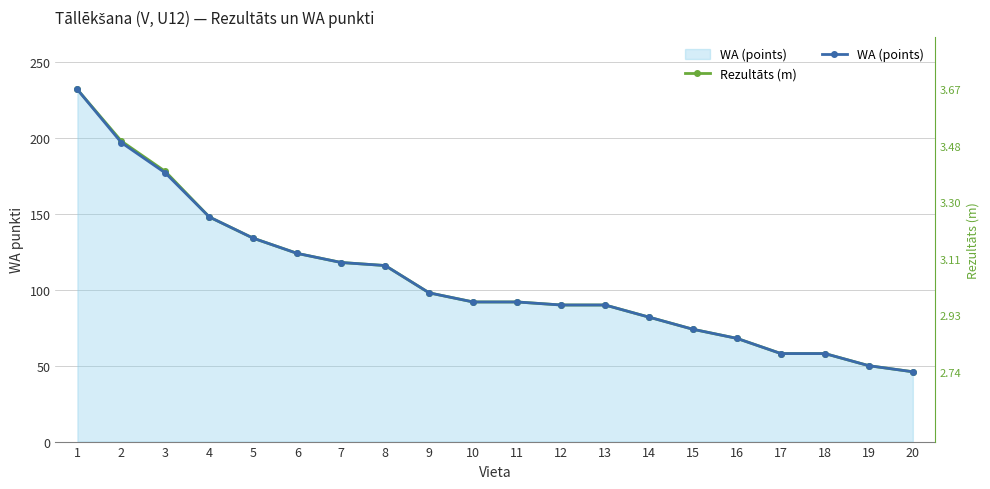

At which category is the sum across all series the highest?

1